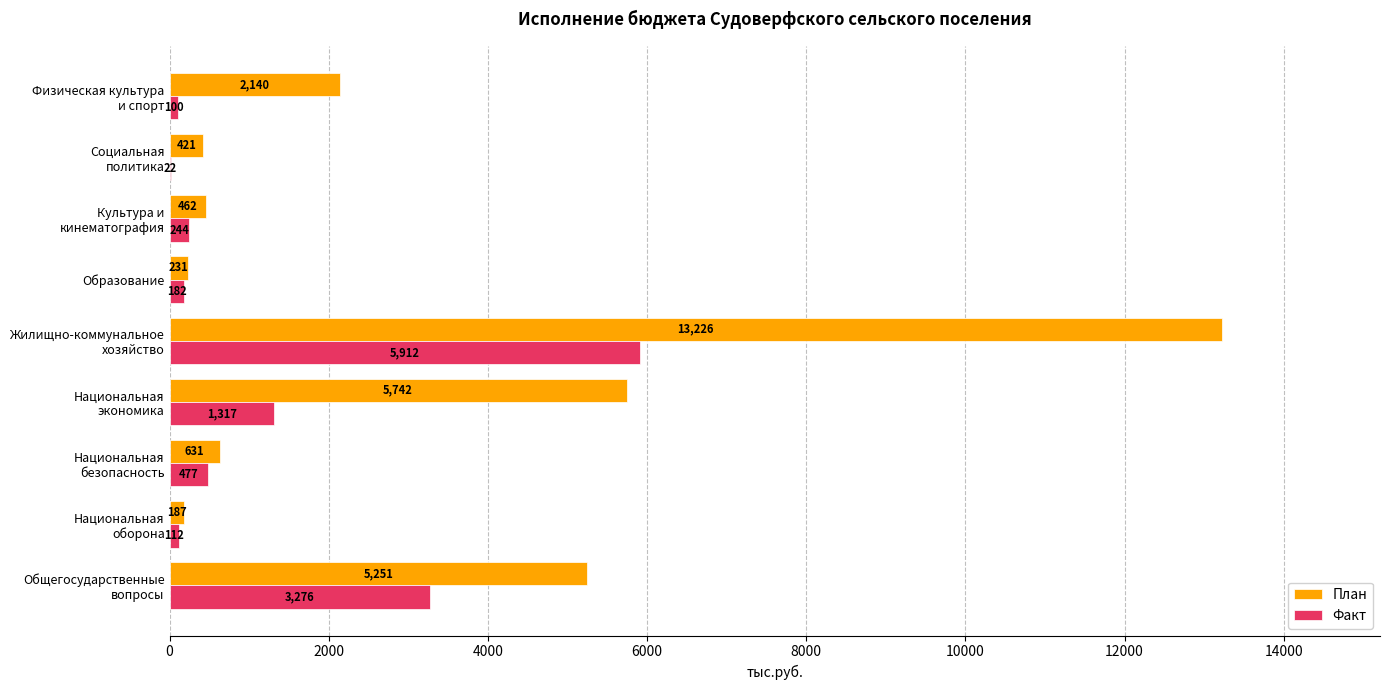

Which series has the largest total across all categories?

План